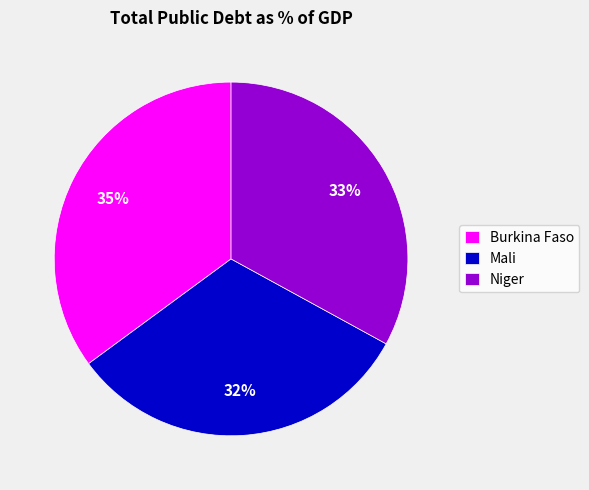

Is it true that Burkina Faso is 21% of the pie?

False